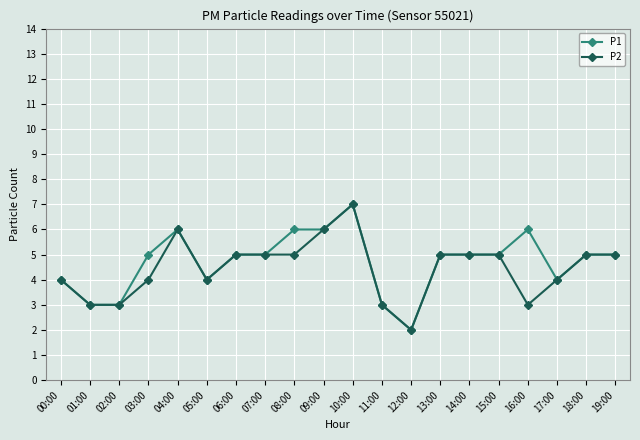

What is the label of the 10th point from the right?

10:00